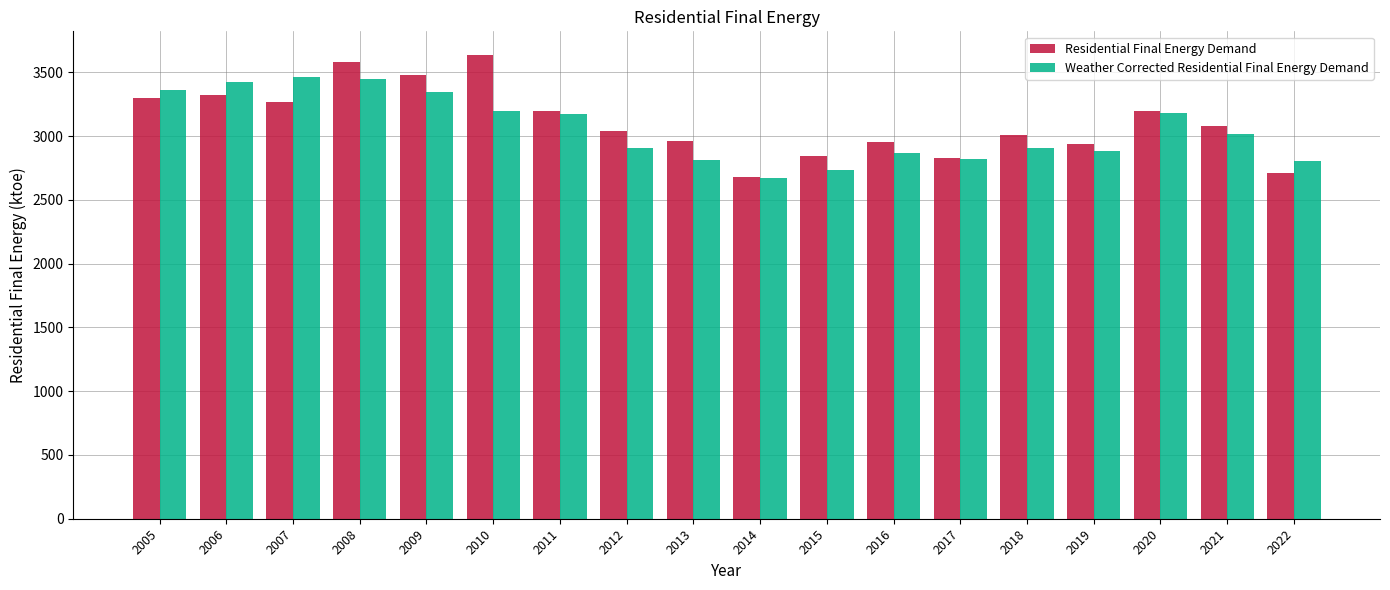

What is the total value across all series at 2017?

5647.8